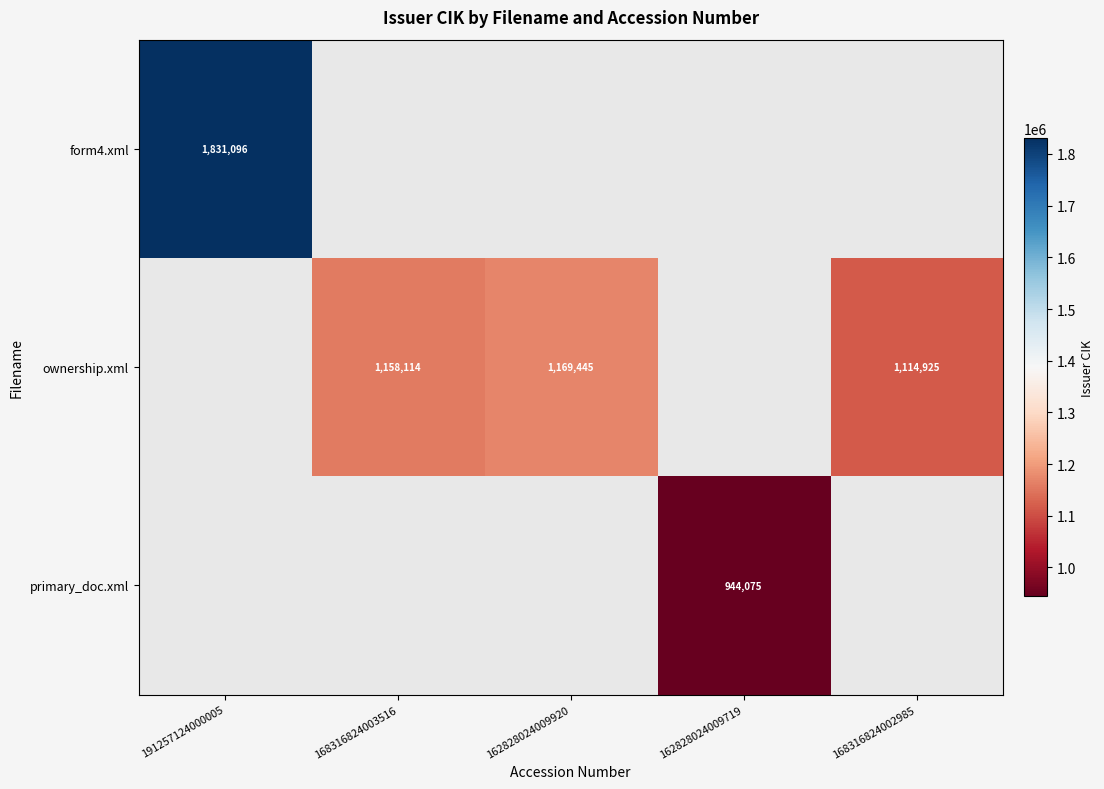

The form4.xml series shows 1831096 at 191257124000005. True or false?

True